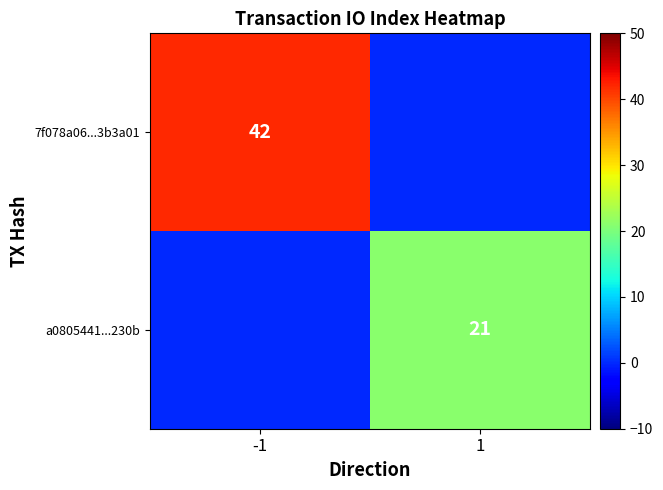

The a0805441...230b series shows 21 at 1. True or false?

True